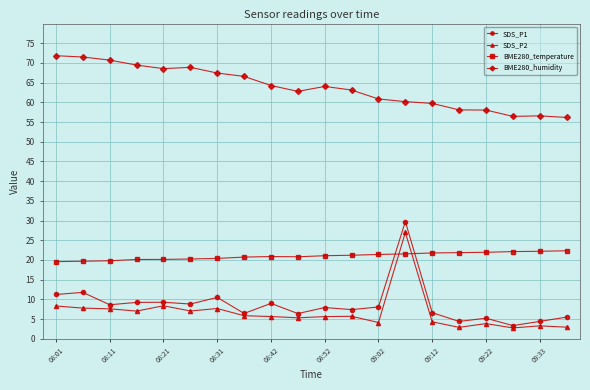

True or false: SDS_P1 and BME280_humidity cross at least once.

False